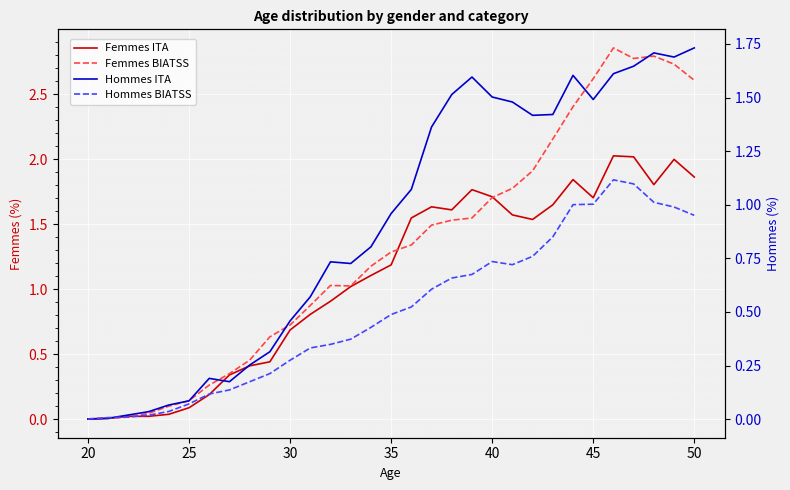

How many values in the Hommes ITA series exceed 0?

30